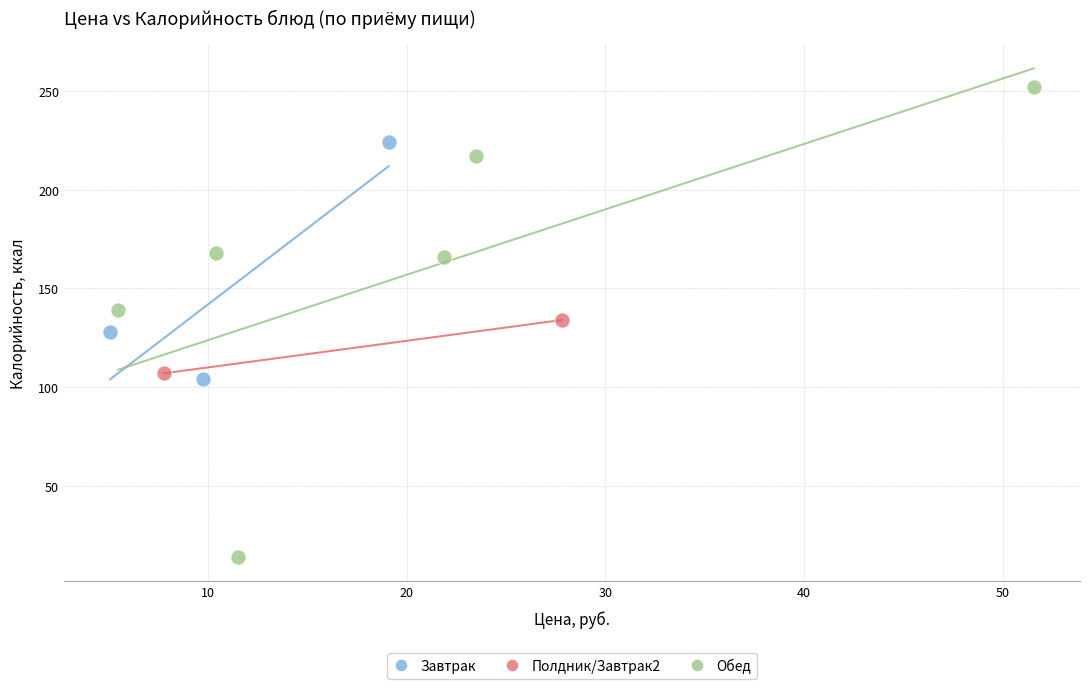

Which series reaches the maximum Y coordinate?

Обед